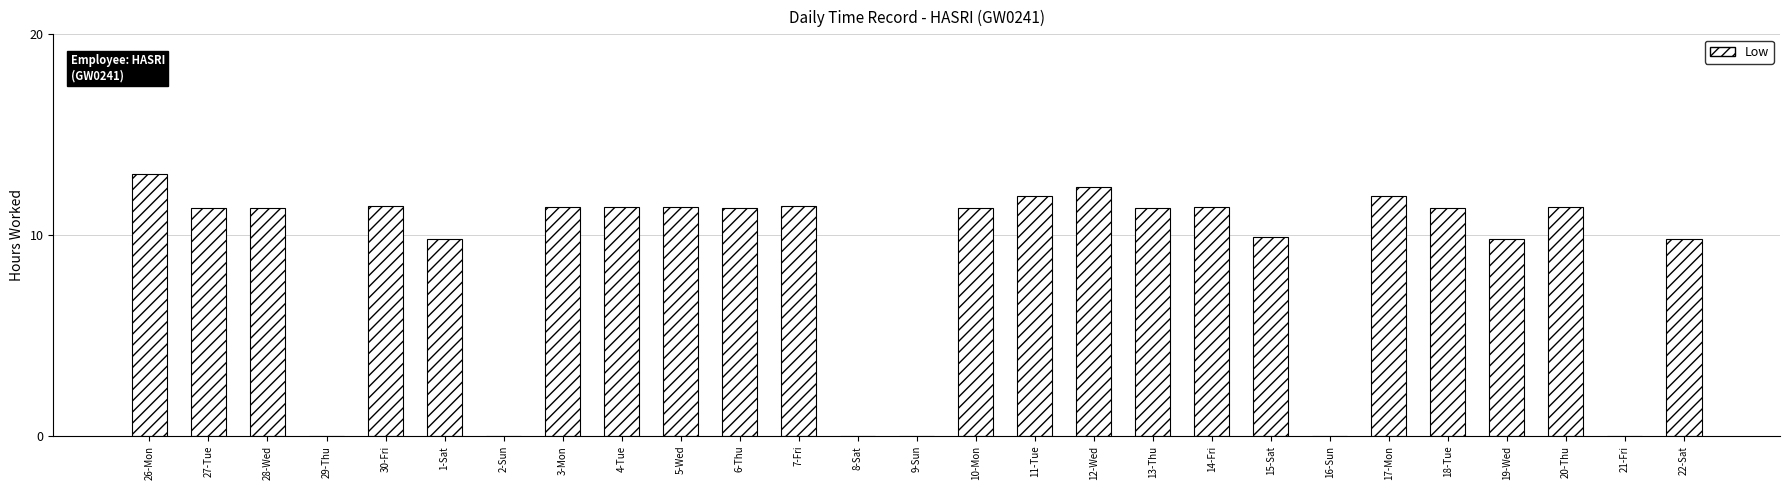

What is the sum of the values at 29-Thu and 14-Fri?

11.4